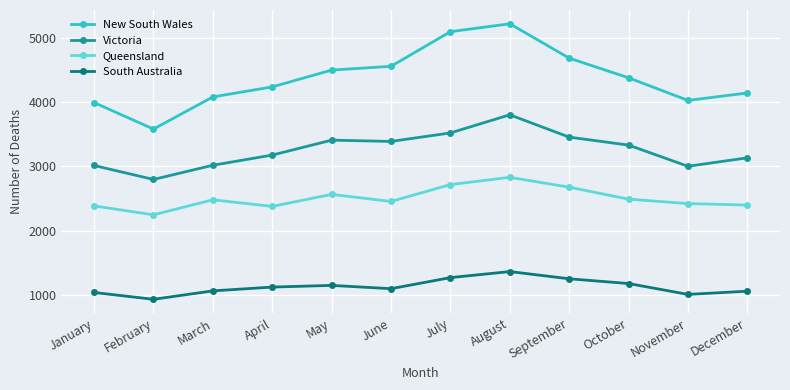

Is it true that Victoria equals 3408 at May?

True